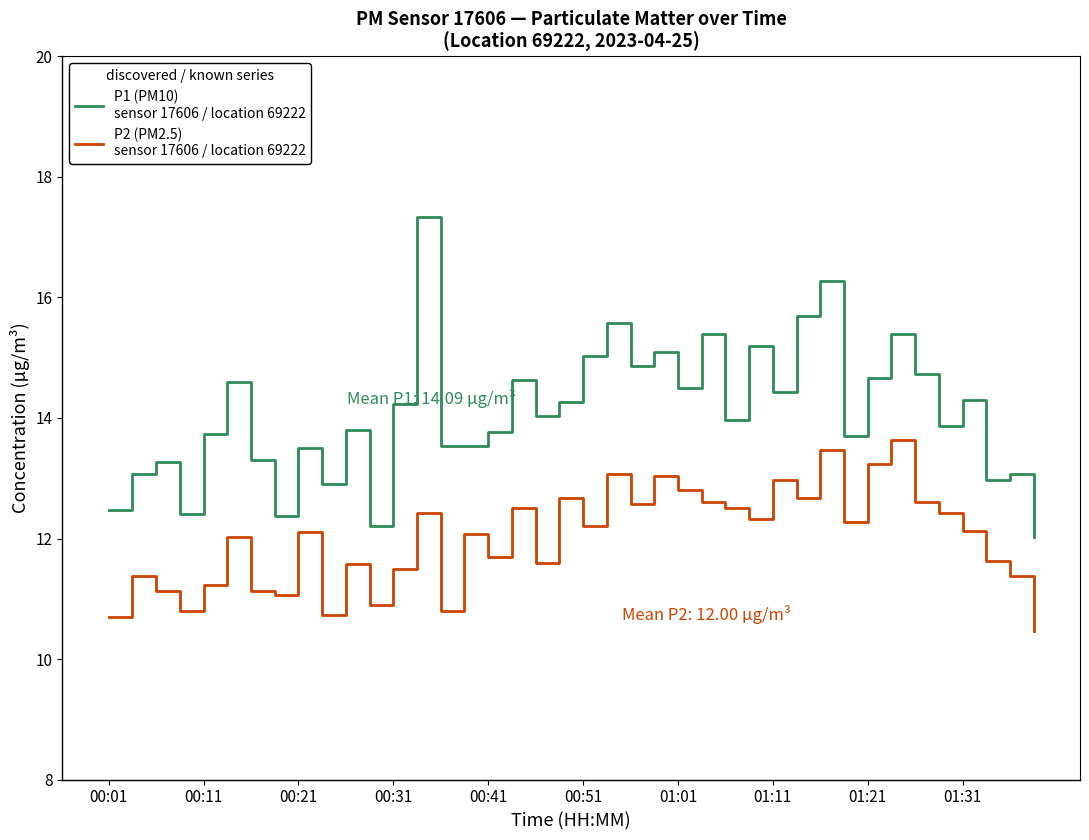

What is the greatest value displayed?

17.3